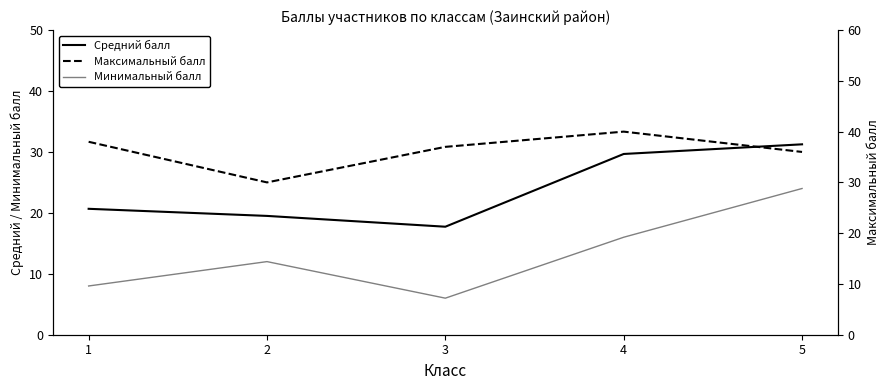

What is the sum of all Минимальный балл values?

66.0